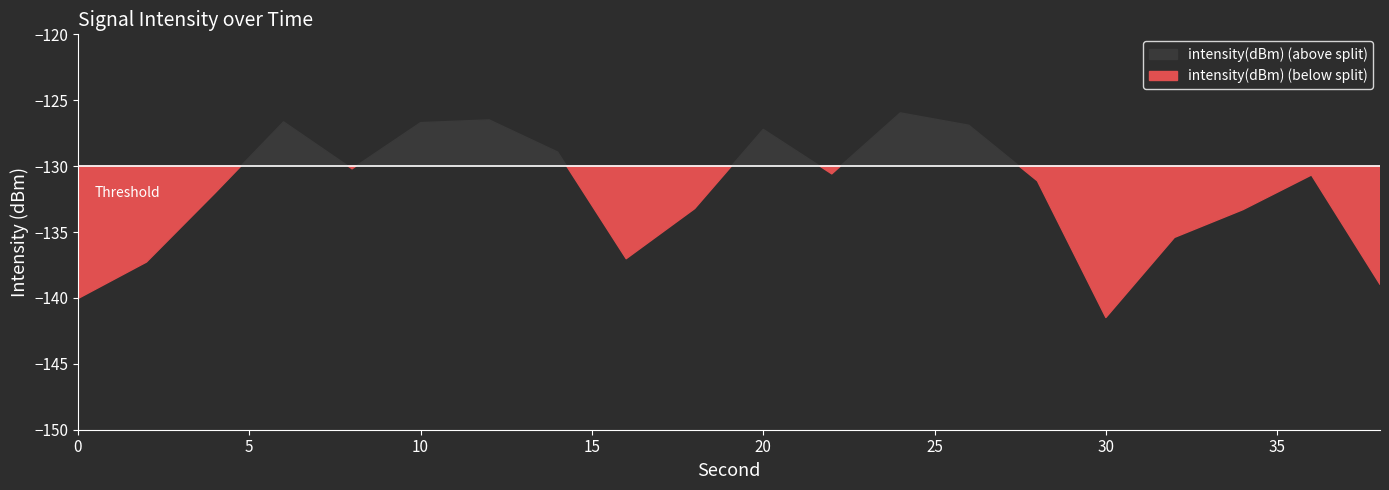

How many data points are less than -130?

13